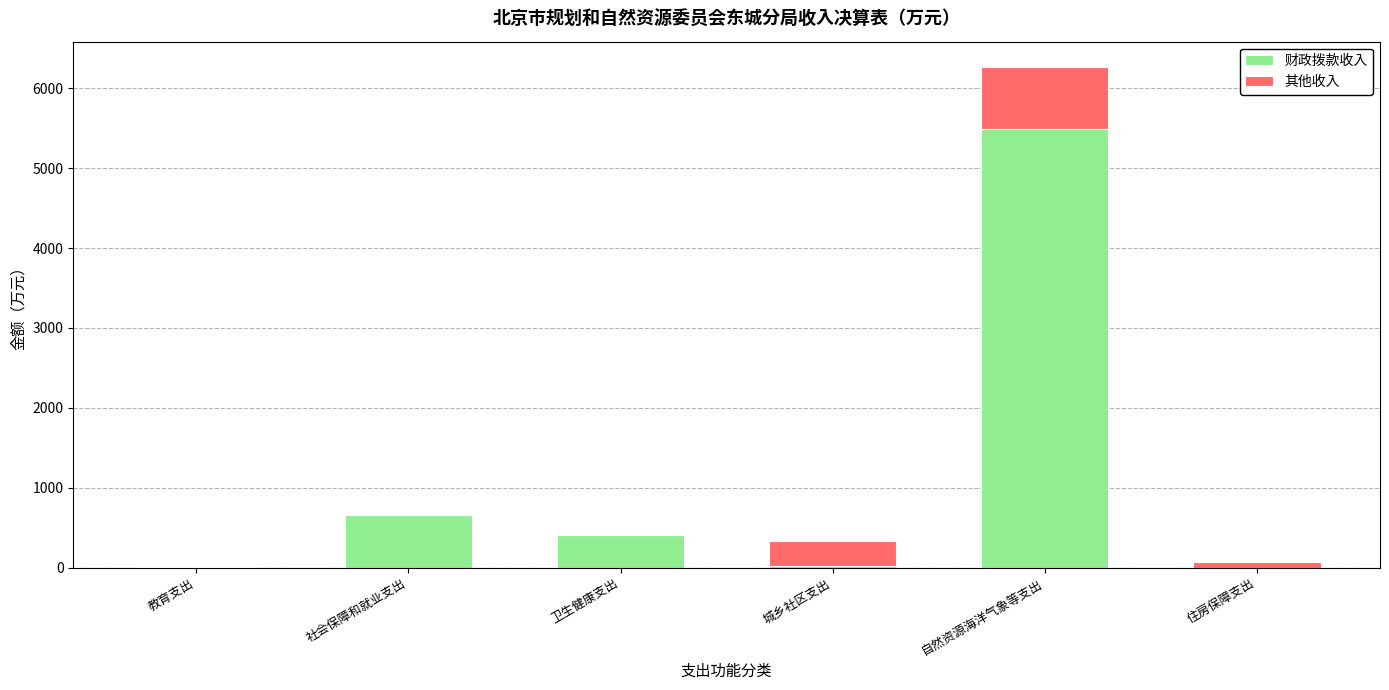

Is it true that 财政拨款收入 equals 8660.0 at 自然资源海洋气象等支出?

False